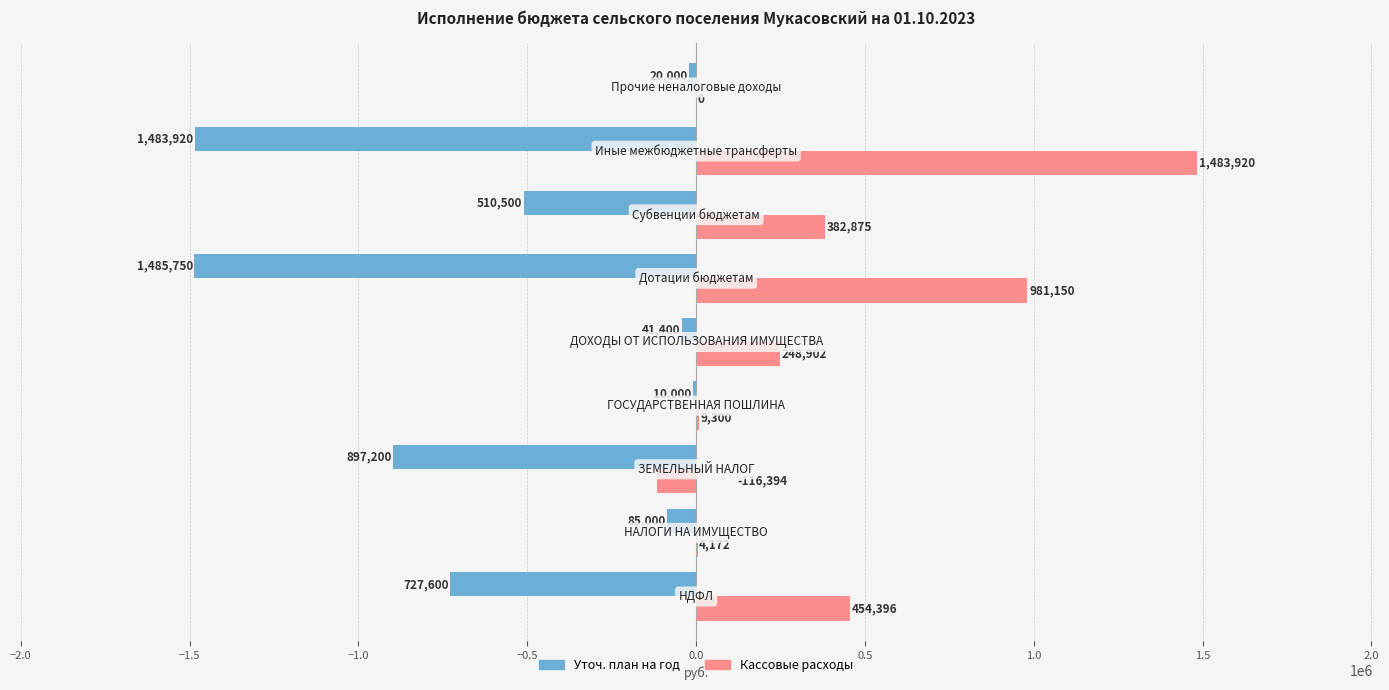

What is the maximum value for Кассовые расходы?

1483920.0